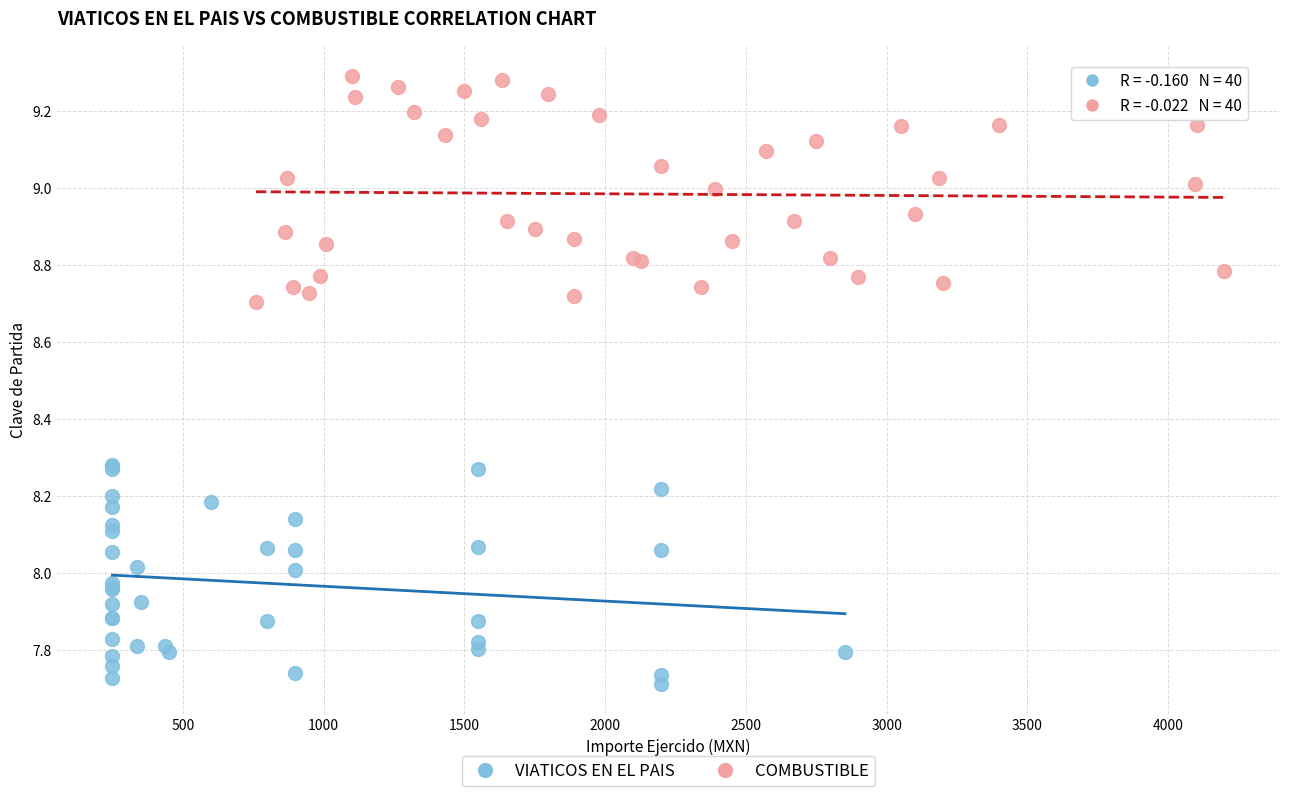

Which series contains the highest Y value?

COMBUSTIBLE